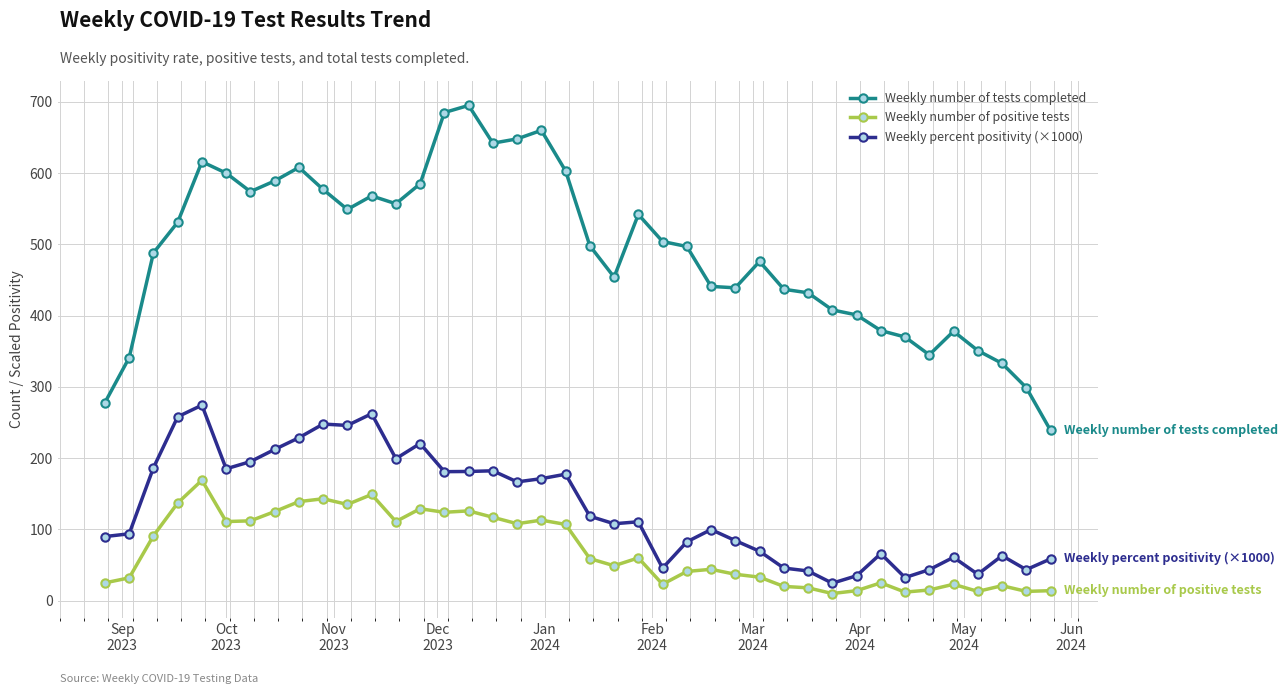

What is the average value of the Weekly number of tests completed series?

490.4